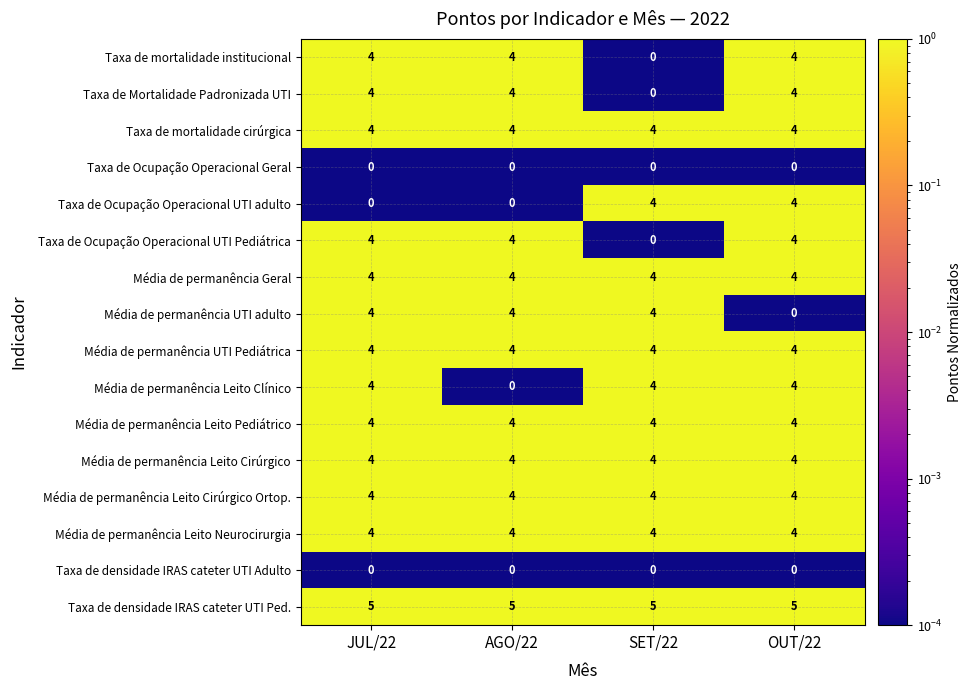

The Média de permanência UTI adulto series shows 4 at AGO/22. True or false?

True